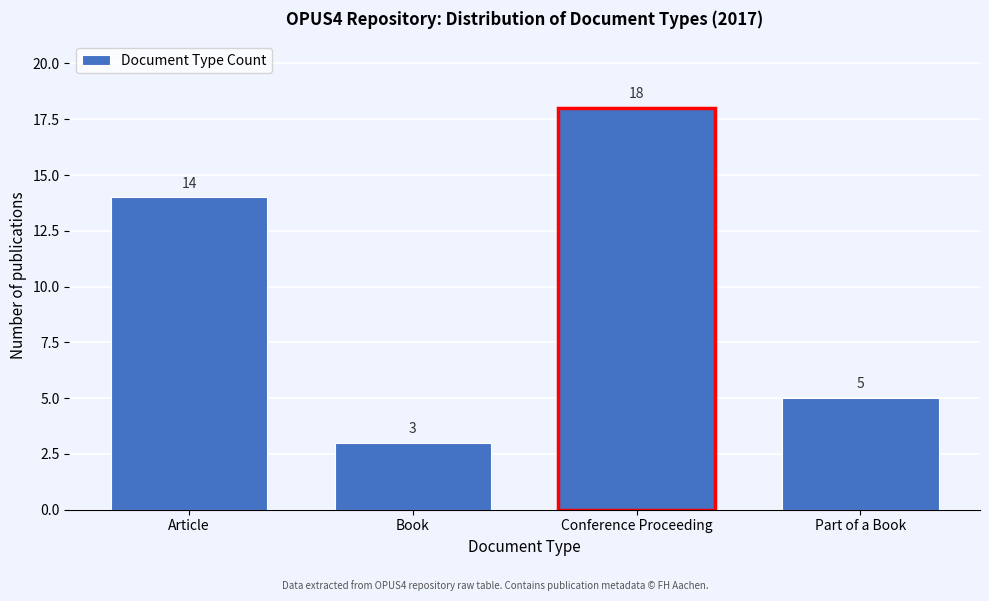

Reading right to left, list all the values displayed in this chart.

Part of a Book=5	Conference Proceeding=18	Book=3	Article=14